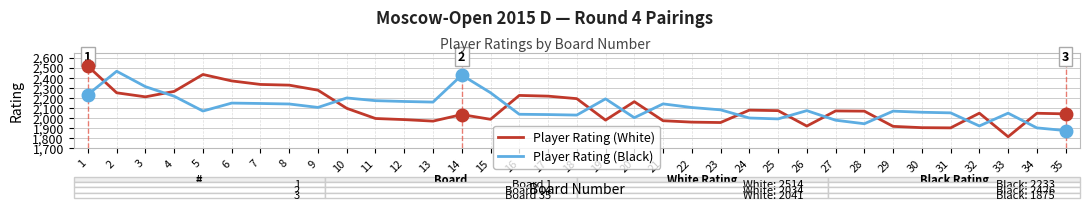

What is the difference between the maximum and minimum values in the Player Rating (Black) series?

589